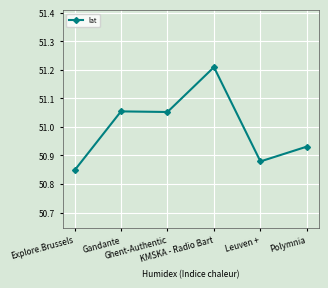

How many values are between 50 and 51?

3